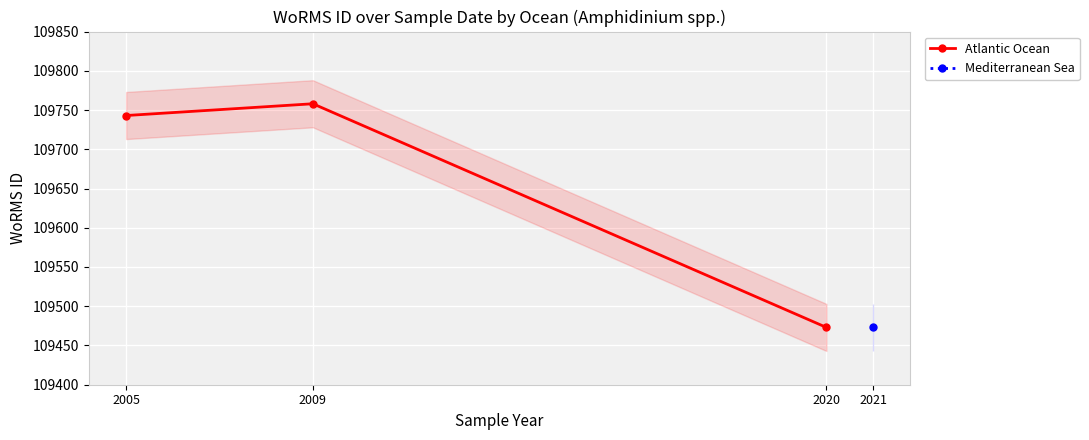

What is the difference between the values at 2005 and 2020?

270